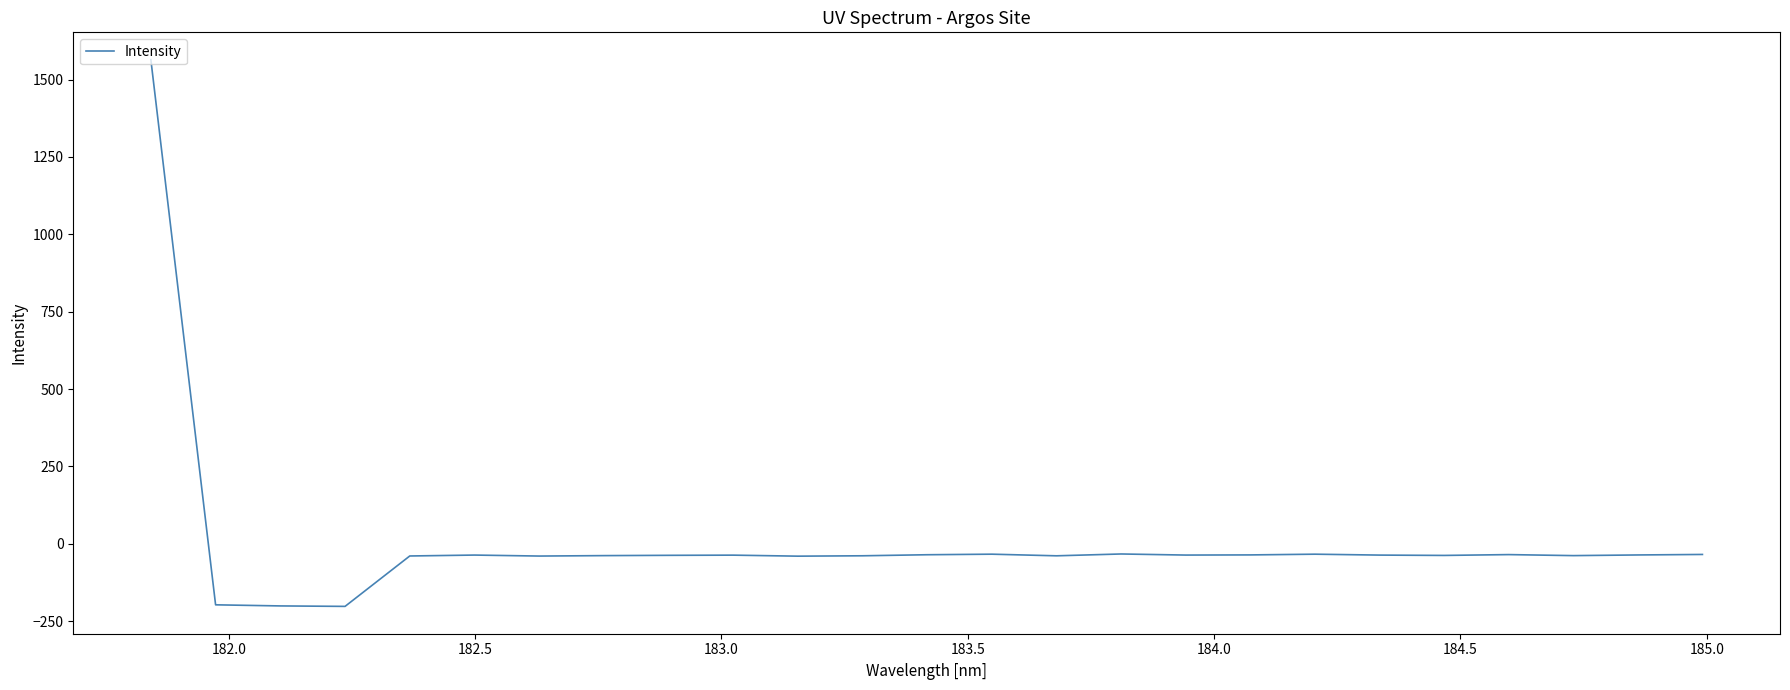

What is the difference between the maximum and minimum values?

1766.5